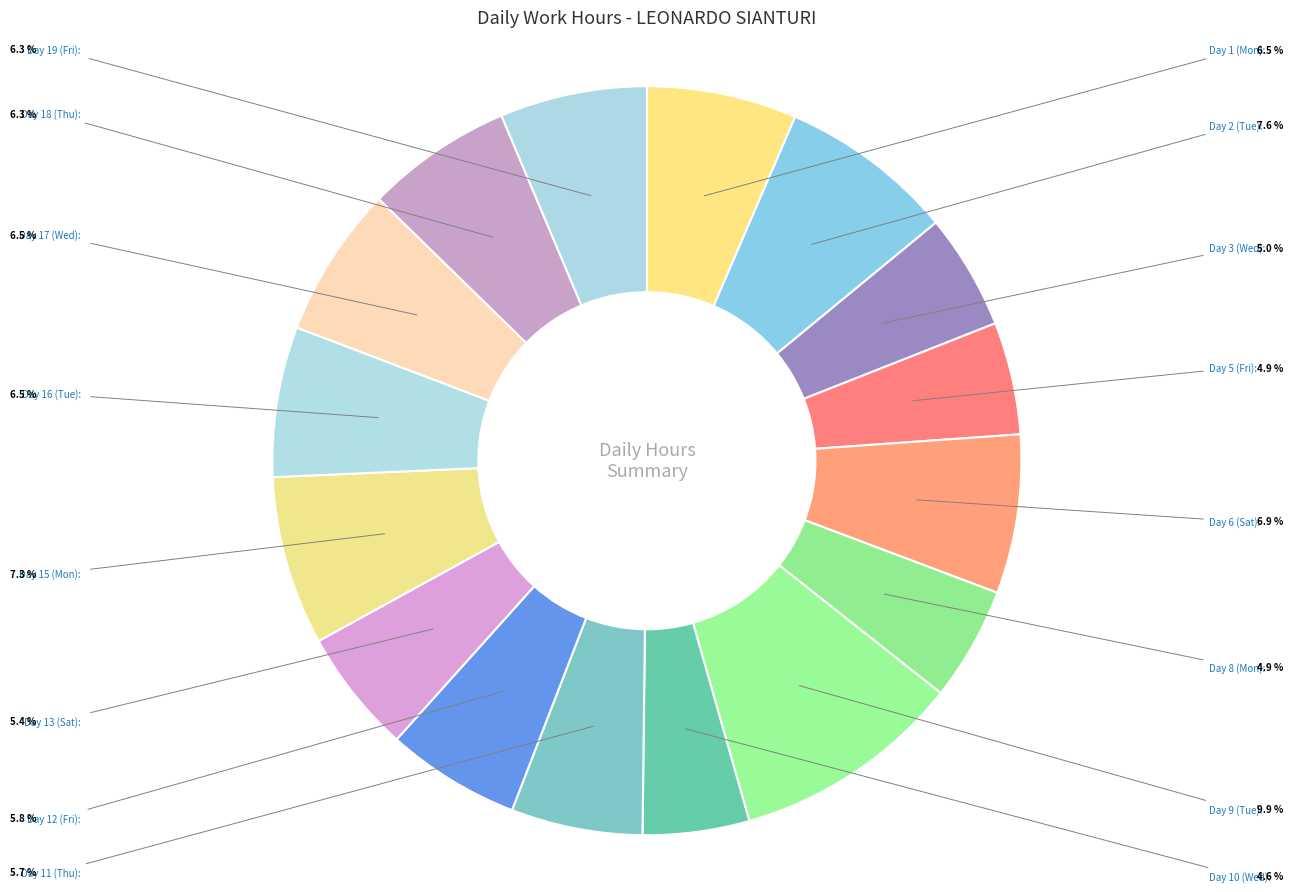

How many slices are in this pie chart?

16